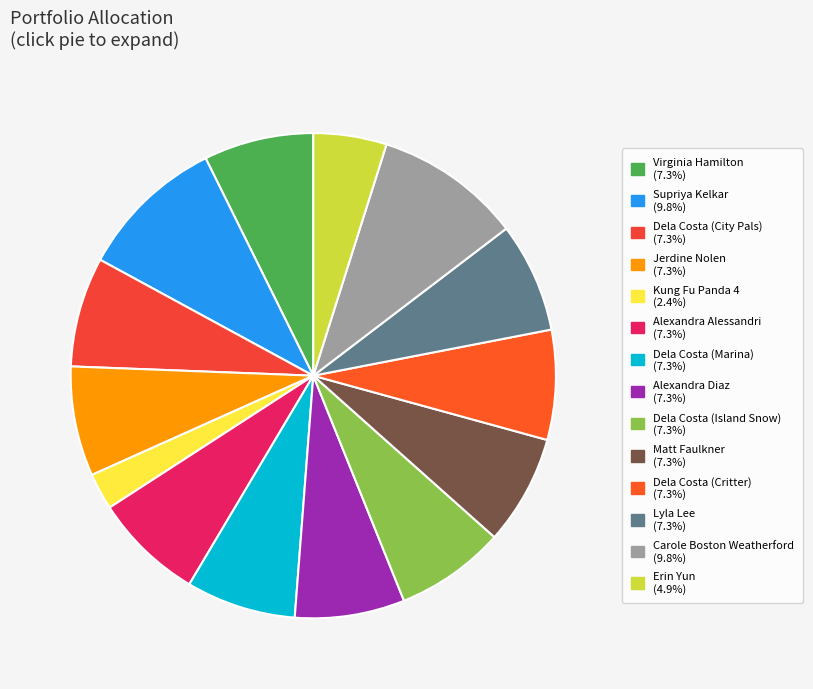

Count the number of slices in the pie.

14